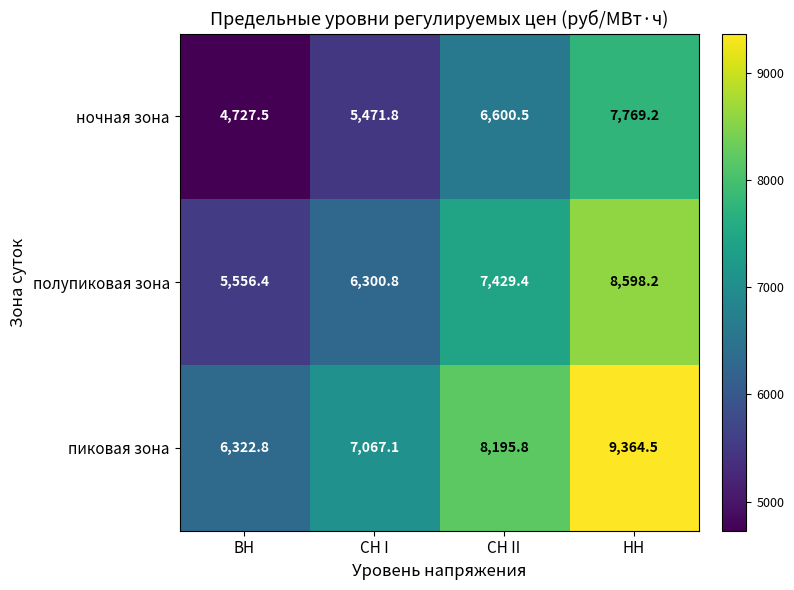

What is the spread (max minus min) of values at НН?

1595.3